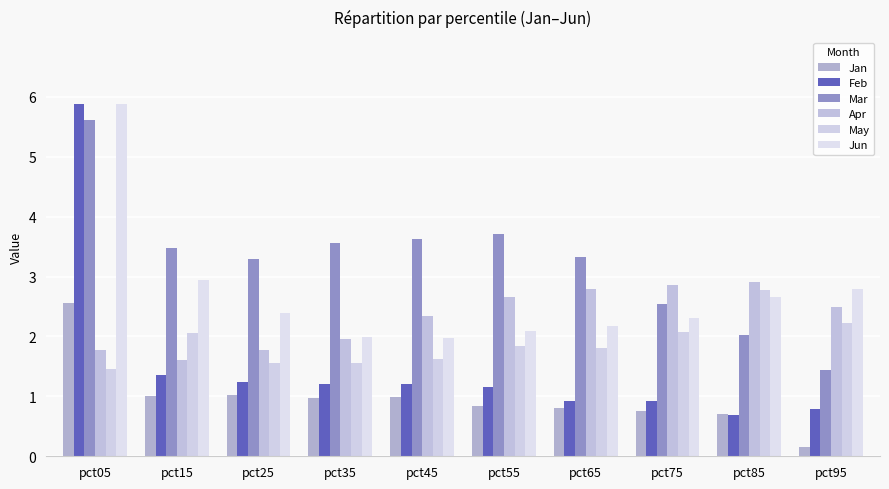

How many distinct data groups are displayed?

6